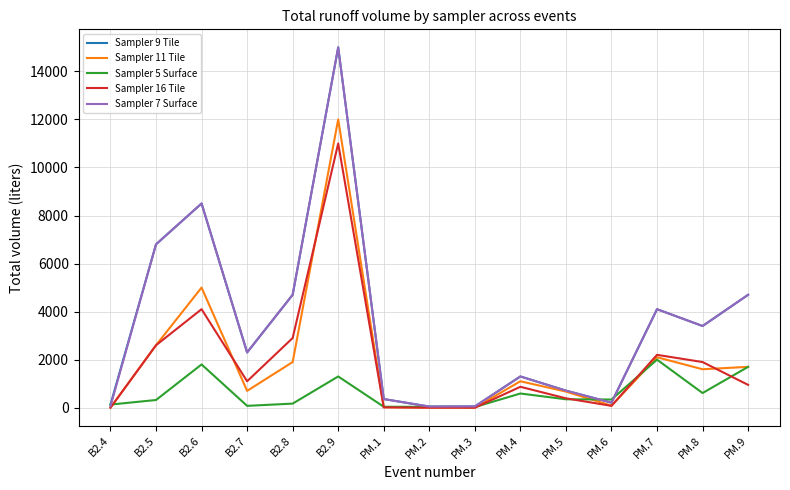

At which label does Sampler 9 Tile reach its peak?

B2.9